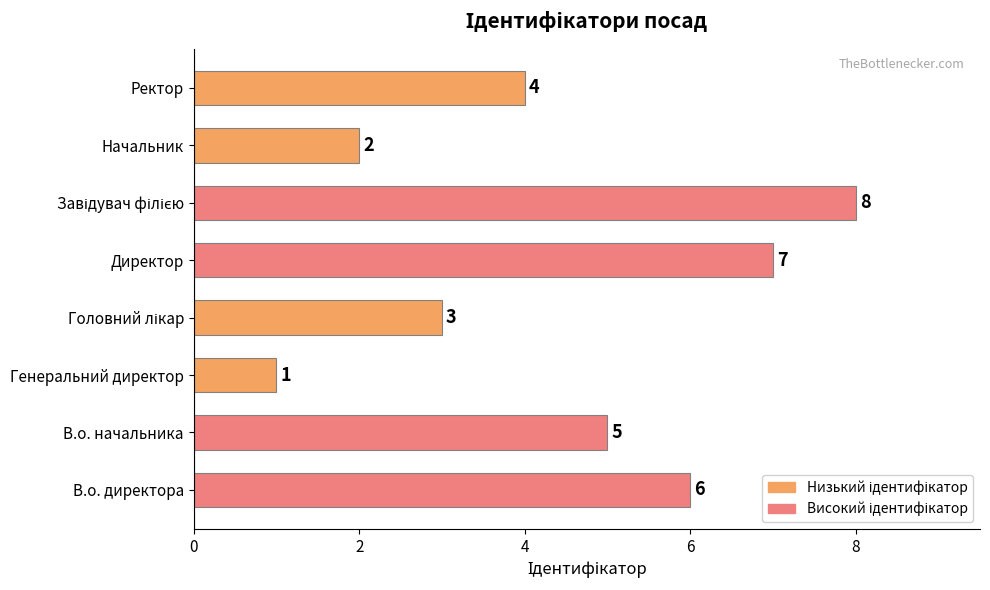

Count the values in the range 3 to 7.

5